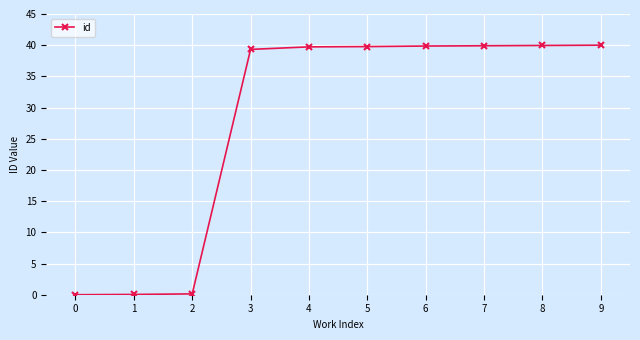

Does the chart display data point markers on the line(s)?

Yes